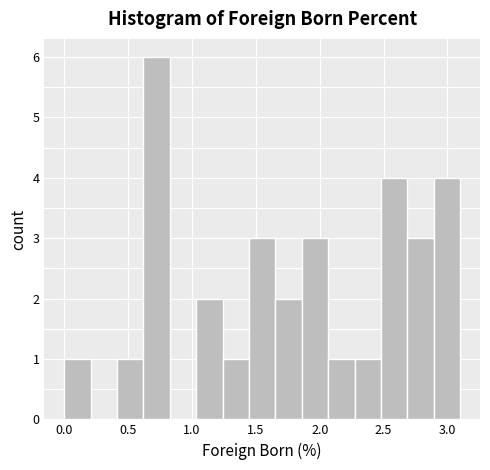

Reading left to right, list every bar in this chart as the range it spans on the x-axis followed by its height. Neither the bar edges nor the heights are printed on the chart, so give them approximately, as read against the axes.

0.00 to 0.20: 1
0.20 to 0.40: 0
0.40 to 0.60: 1
0.60 to 0.85: 6
0.85 to 1.05: 0
1.05 to 1.25: 2
1.25 to 1.45: 1
1.45 to 1.65: 3
1.65 to 1.85: 2
1.85 to 2.05: 3
2.05 to 2.25: 1
2.25 to 2.50: 1
2.50 to 2.70: 4
2.70 to 2.90: 3
2.90 to 3.10: 4